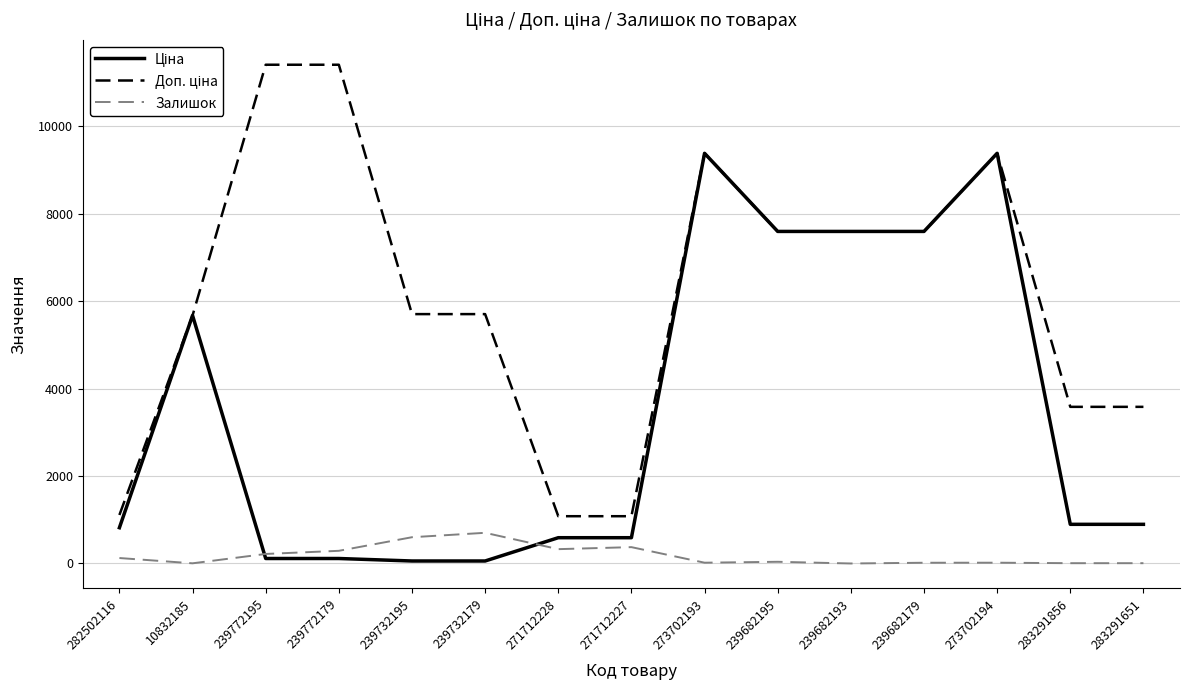

How many lines are shown in the chart?

3